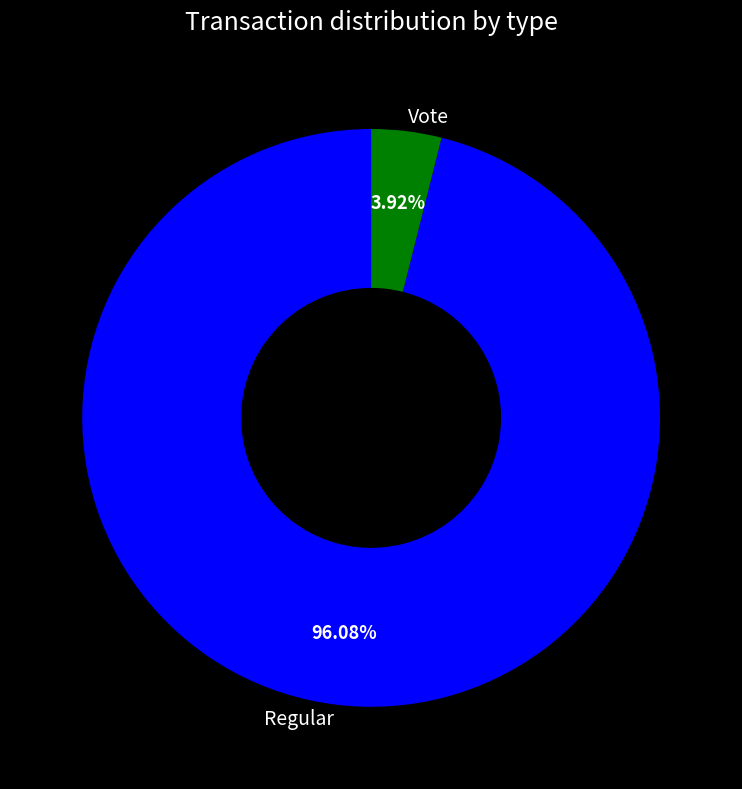

How many slices are in this pie chart?

2